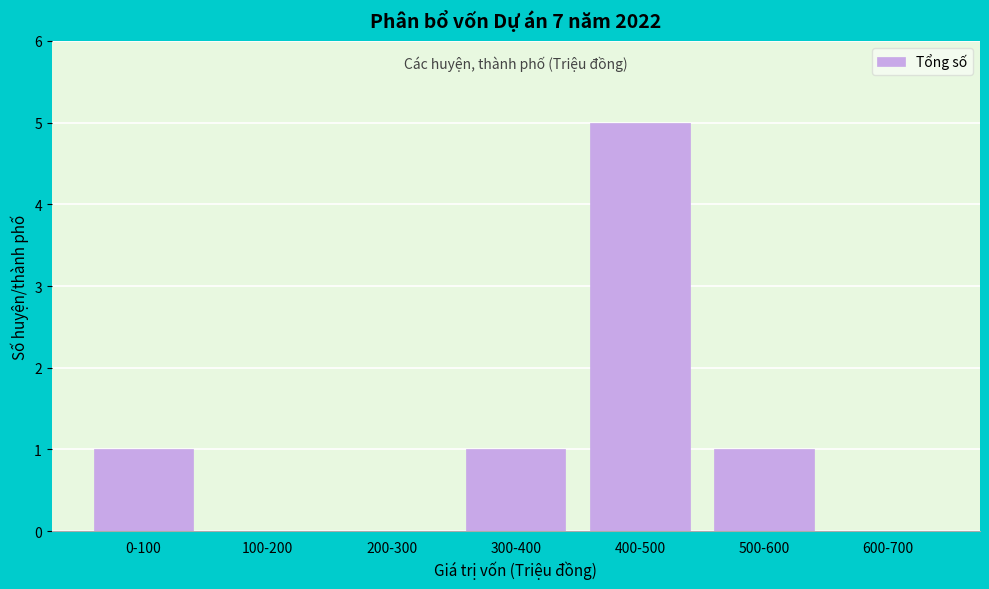

Reading left to right, what are all the values shown in this chart?

0-100=1	100-200=0	200-300=0	300-400=1	400-500=5	500-600=1	600-700=0